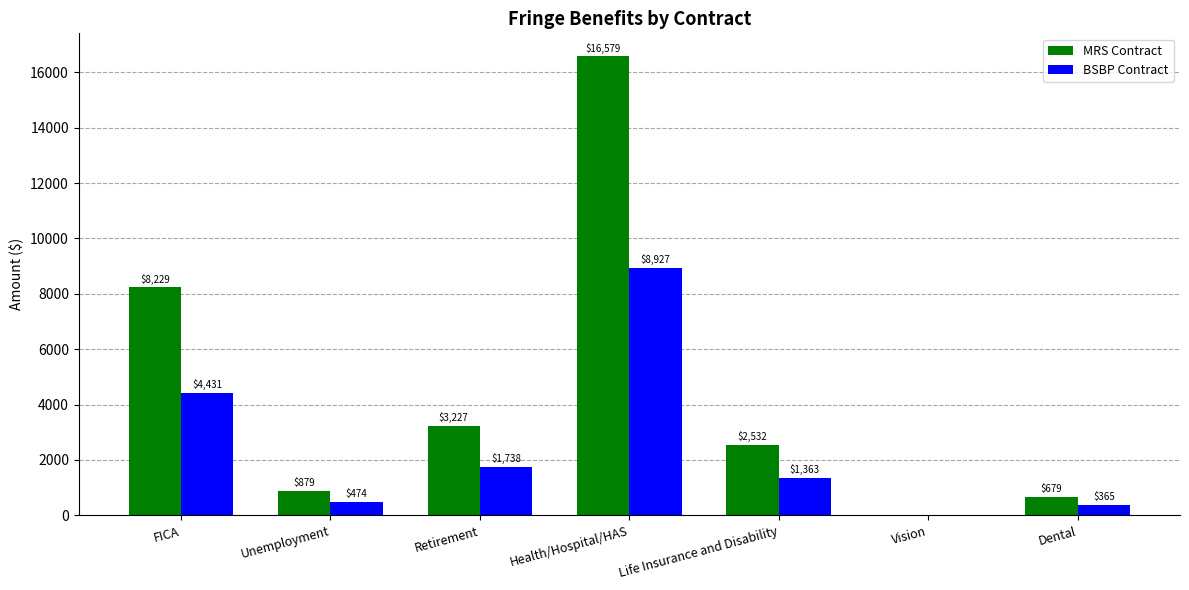

What is the average value of the MRS Contract series?

4589.3